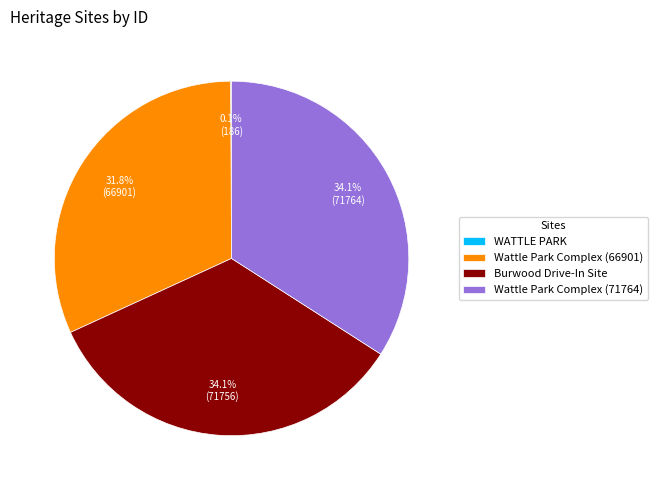

To the nearest percent, what is the average slice percentage?

25%